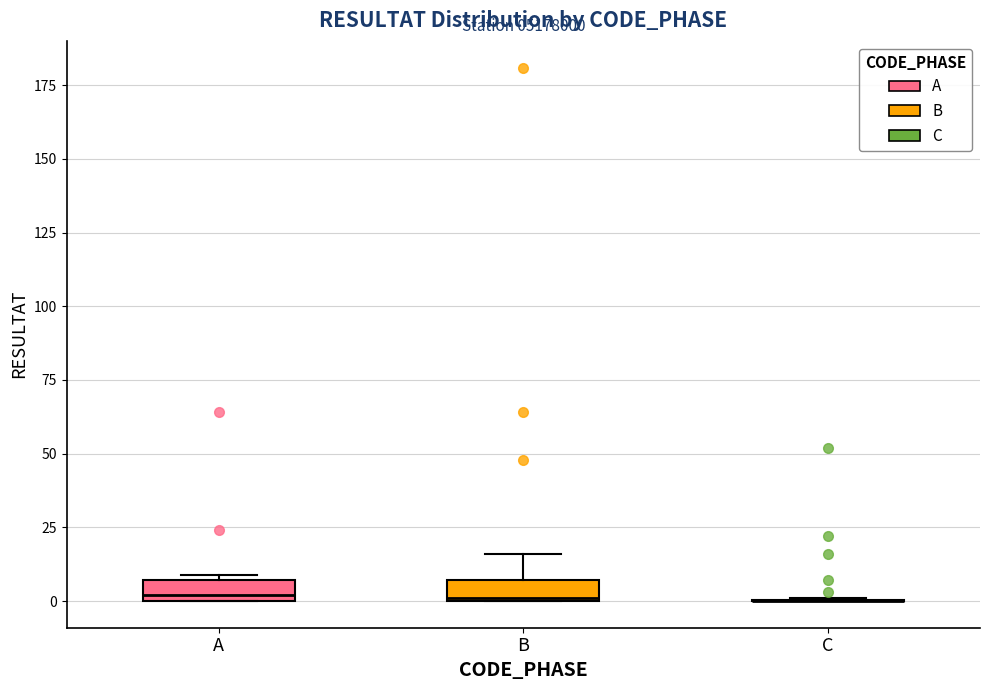

Where is the upper edge of the box for B on the y-axis? The values are not printed on the chart, so give them approximately, as read against the axis.

5